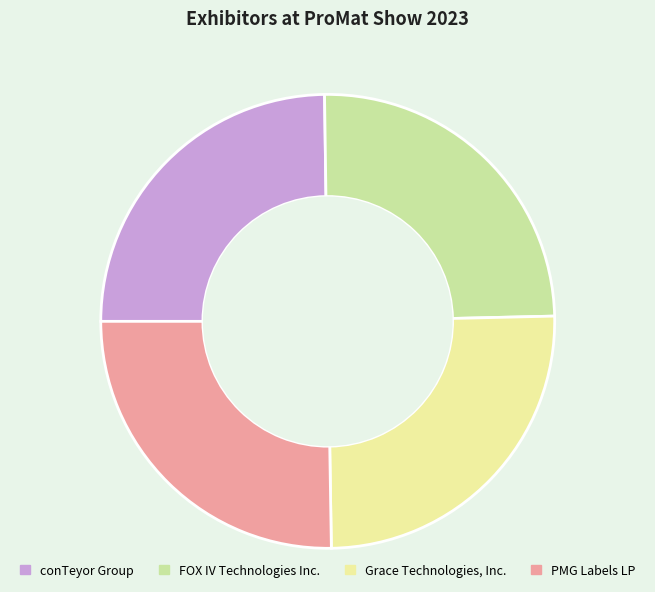

True or false: conTeyor Group accounts for 25% of the total.

True